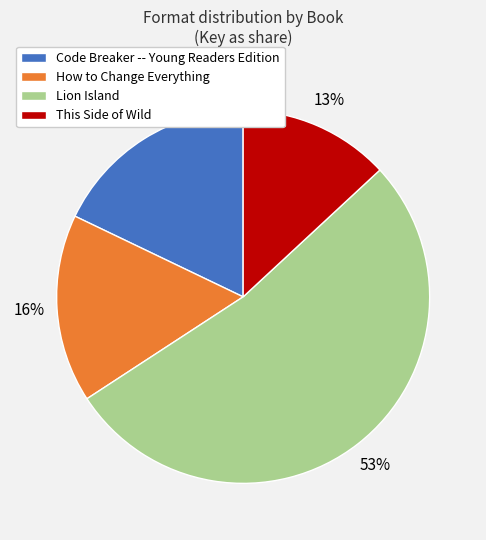

To the nearest percent, what percentage of the pie is This Side of Wild?

13%